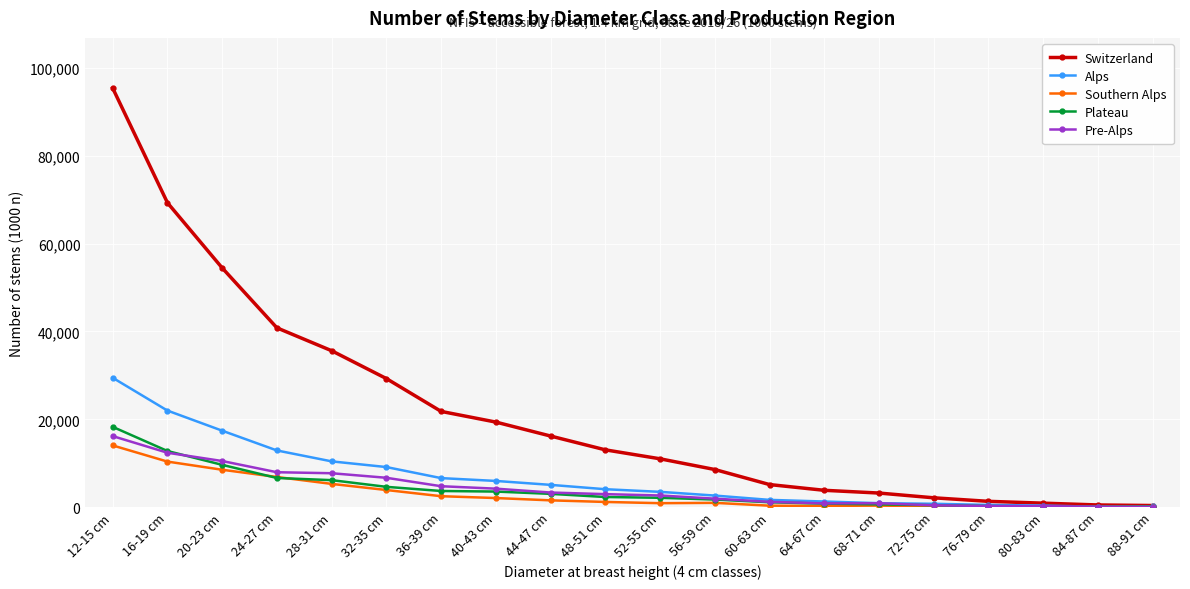

Which series has the widest spread of values?

Switzerland